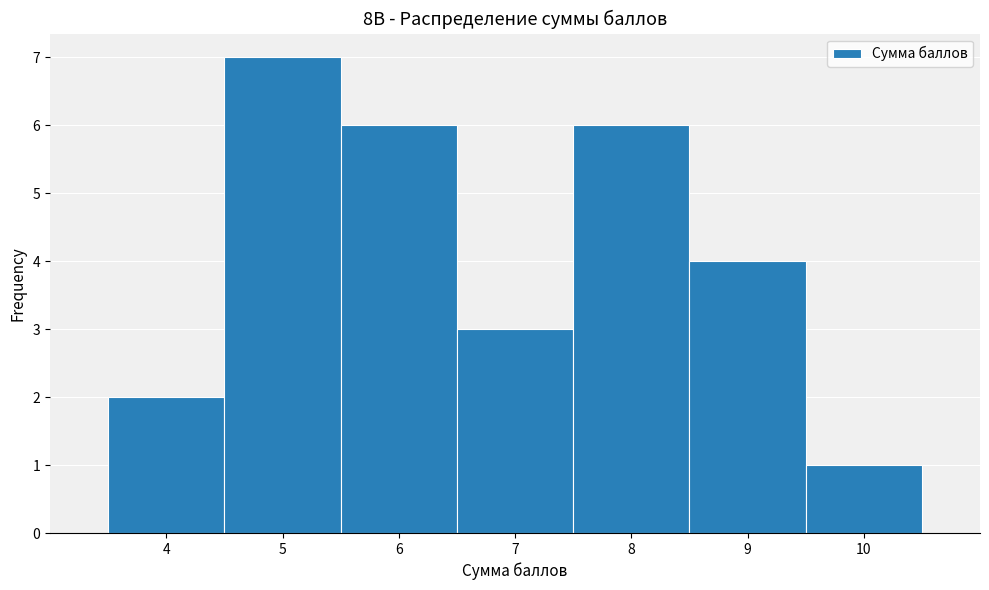

Over which range of the x-axis is the bar tallest?

4.5 to 5.5